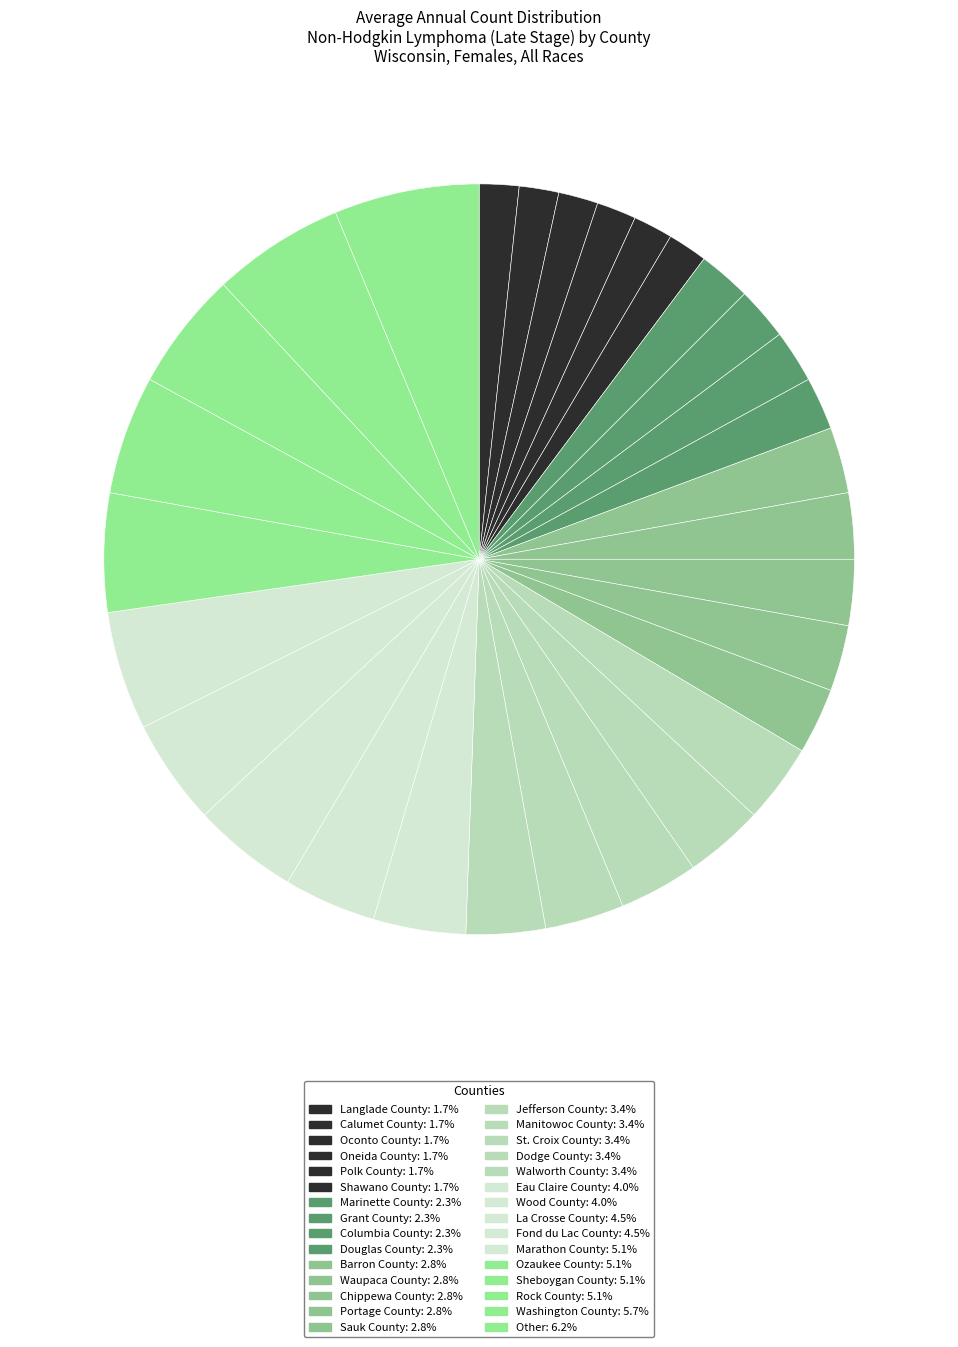

What percentage is NOT represented by Grant County?

97.7%